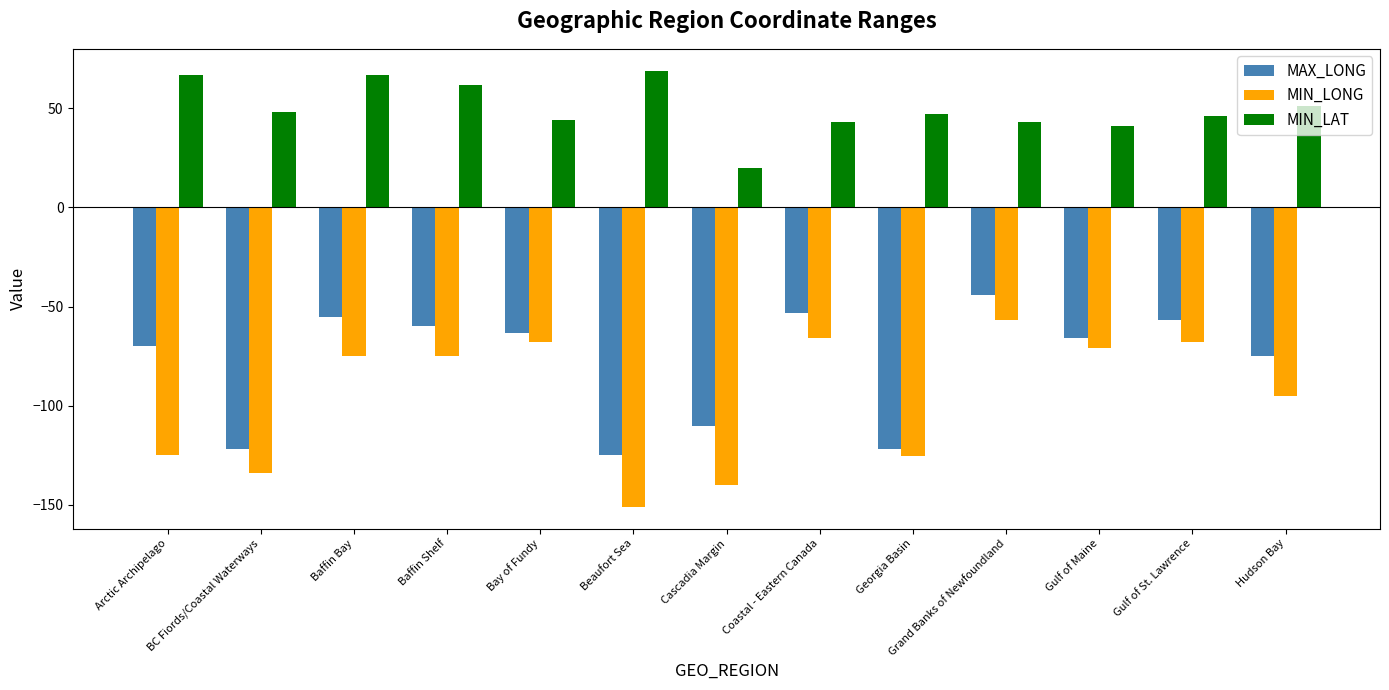

At which label does MIN_LONG reach its minimum?

Beaufort Sea